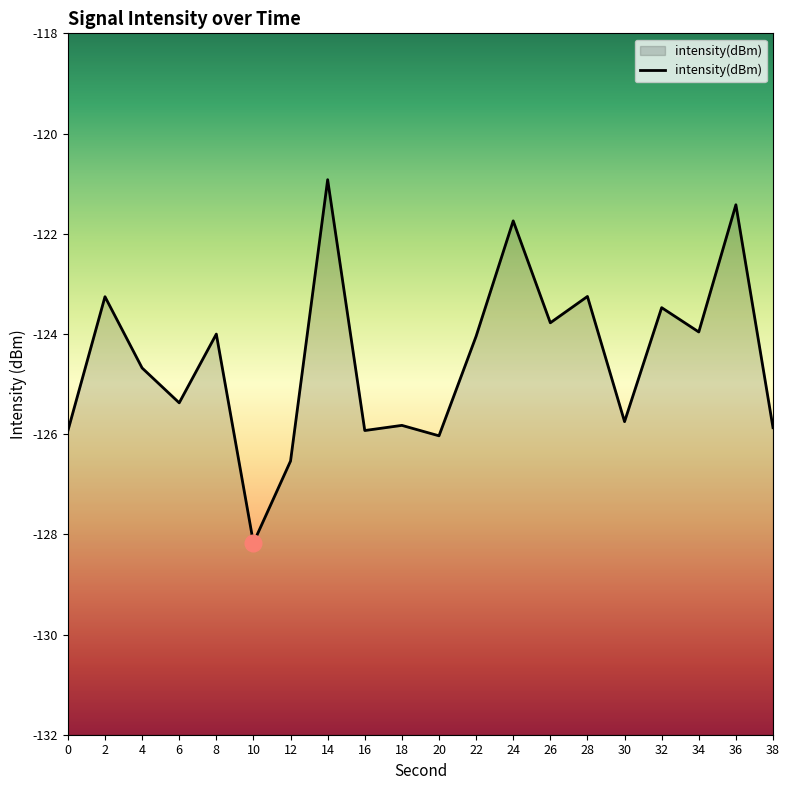

How many points are lower than both their immediate neighbors (excluding endpoints)?

7